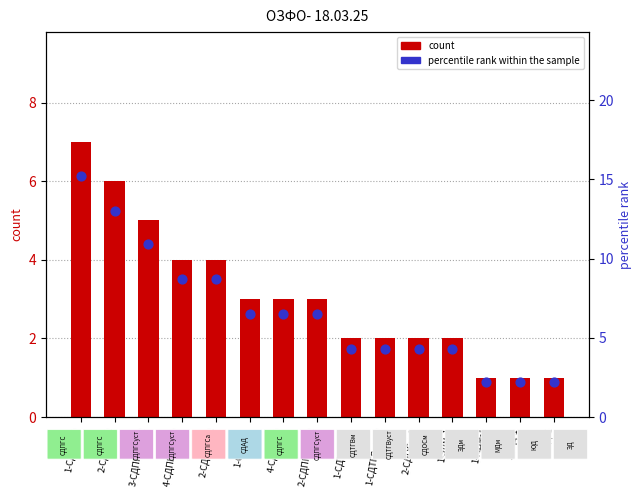

Which series contains the highest Y value?

percentile rank within the sample